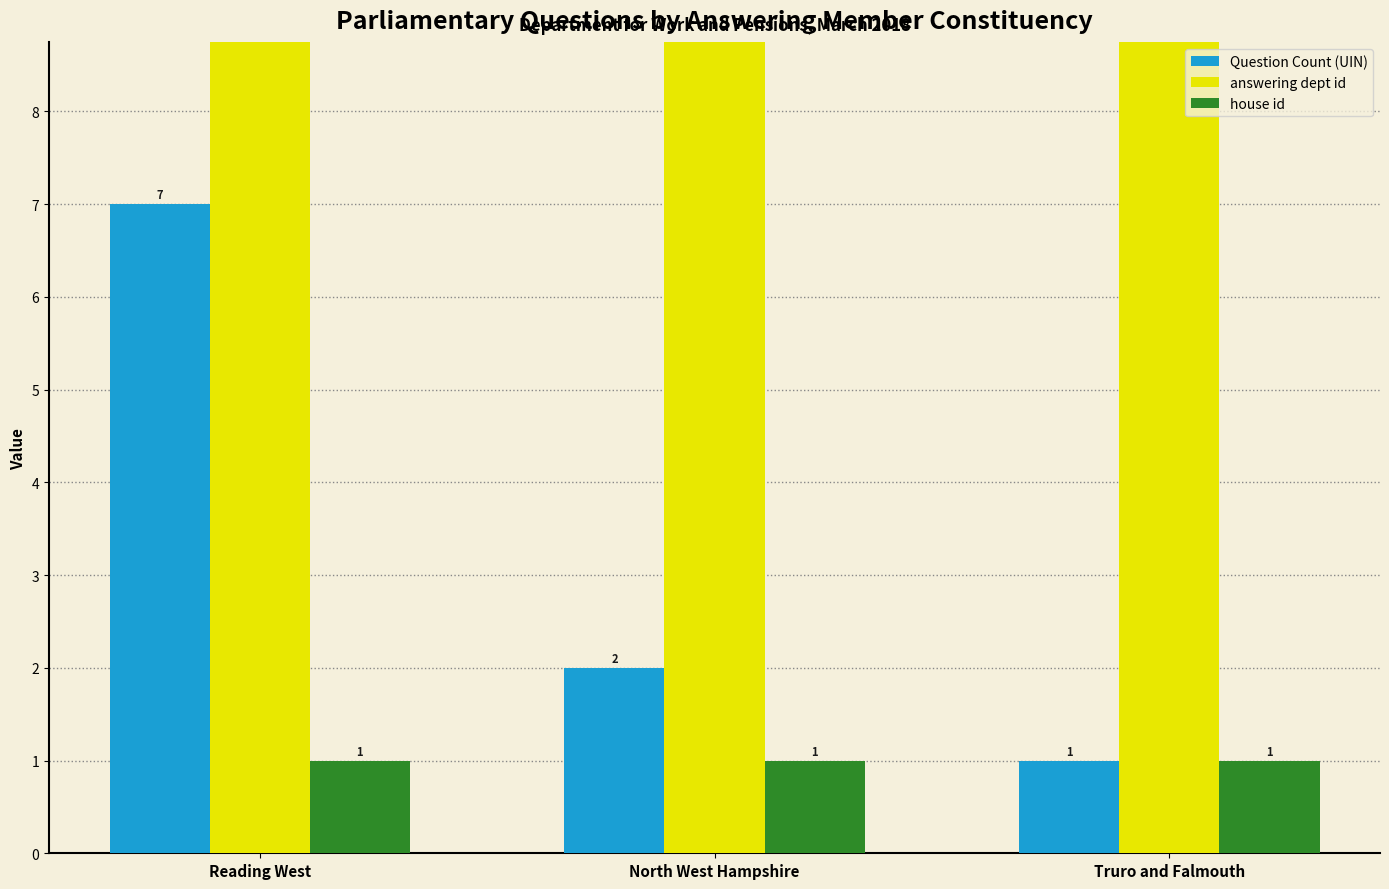

Reading right to left, transcribe all the data shown in this chart.

Question Count (UIN): Truro and Falmouth=1	North West Hampshire=2	Reading West=7
answering dept id: Truro and Falmouth=29	North West Hampshire=29	Reading West=29
house id: Truro and Falmouth=1	North West Hampshire=1	Reading West=1